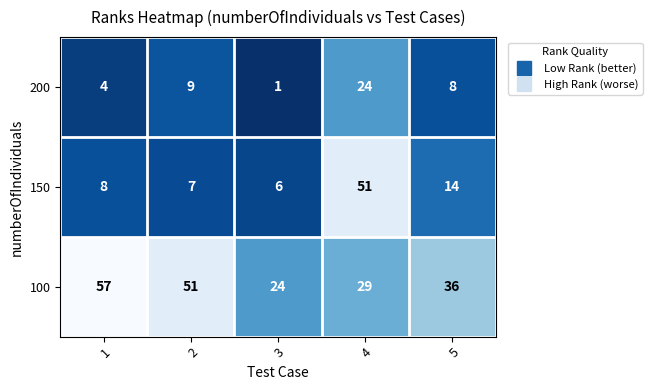

Reading left to right, list all the values displayed in this chart.

200: 1=4	2=9	3=1	4=24	5=8
150: 1=8	2=7	3=6	4=51	5=14
100: 1=57	2=51	3=24	4=29	5=36